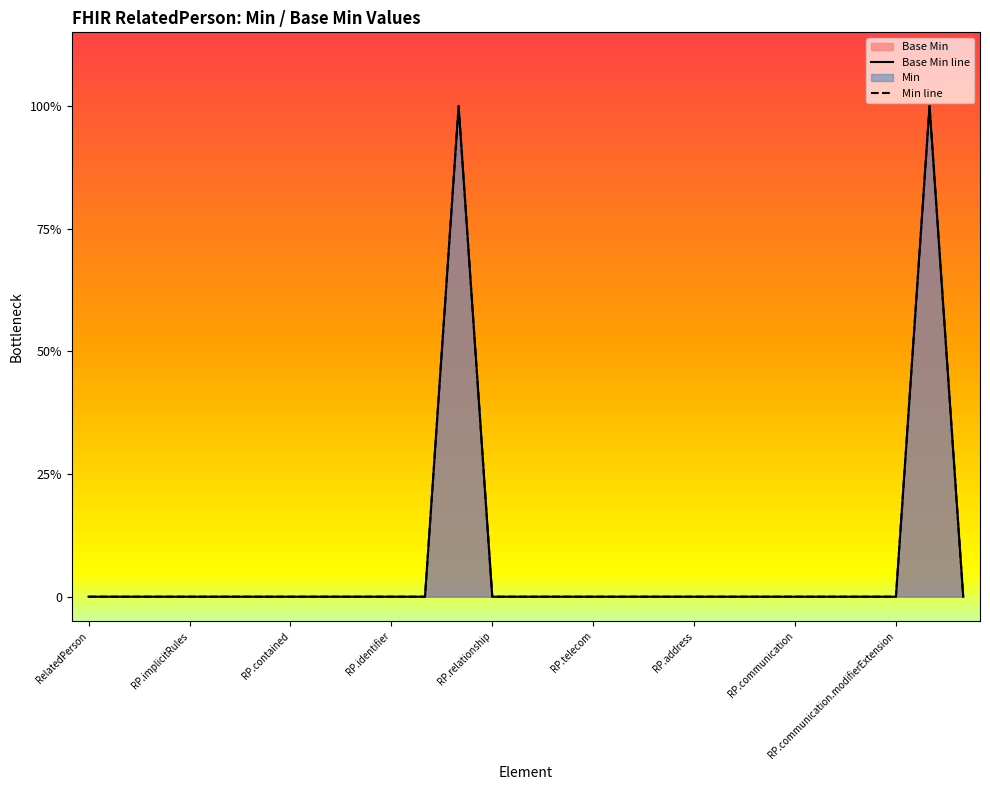

Which series has the largest range (max minus min)?

Base Min line